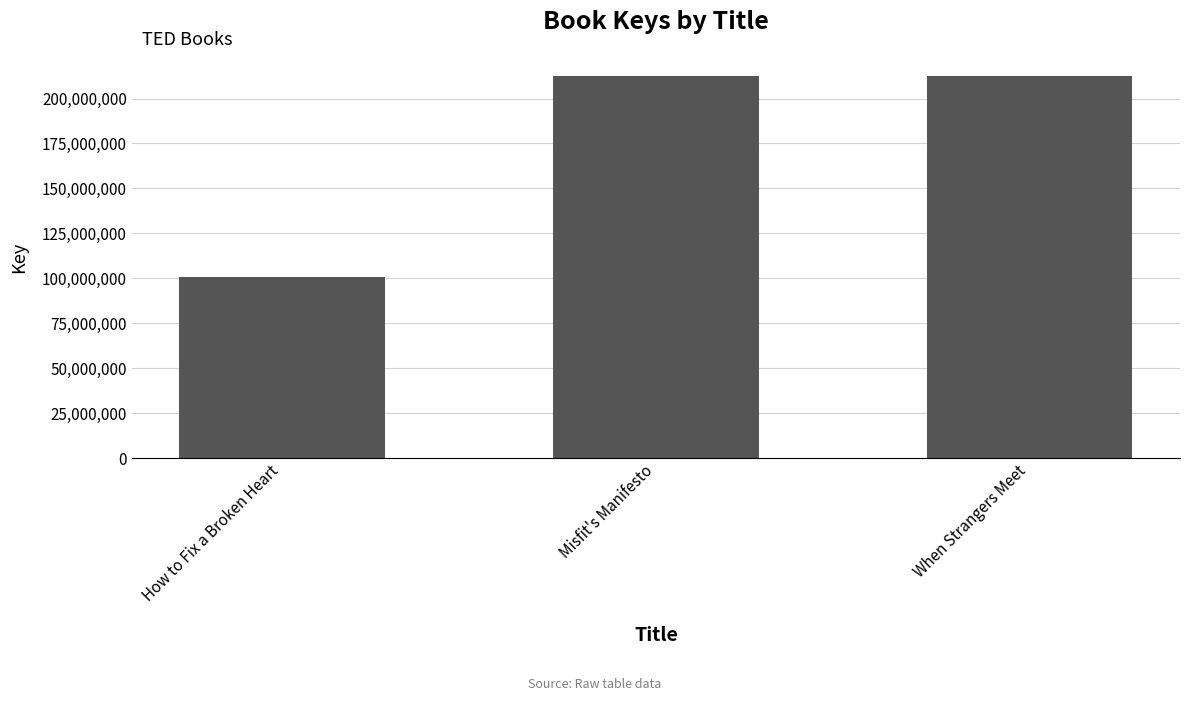

What is the greatest value displayed?

212614348